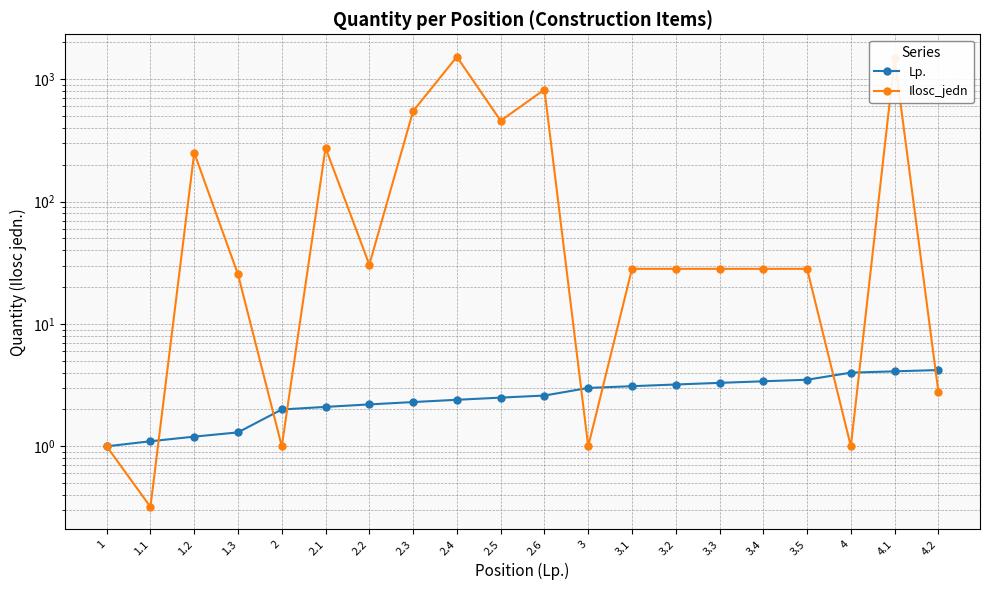

At which category is the sum across all series the highest?

2.4